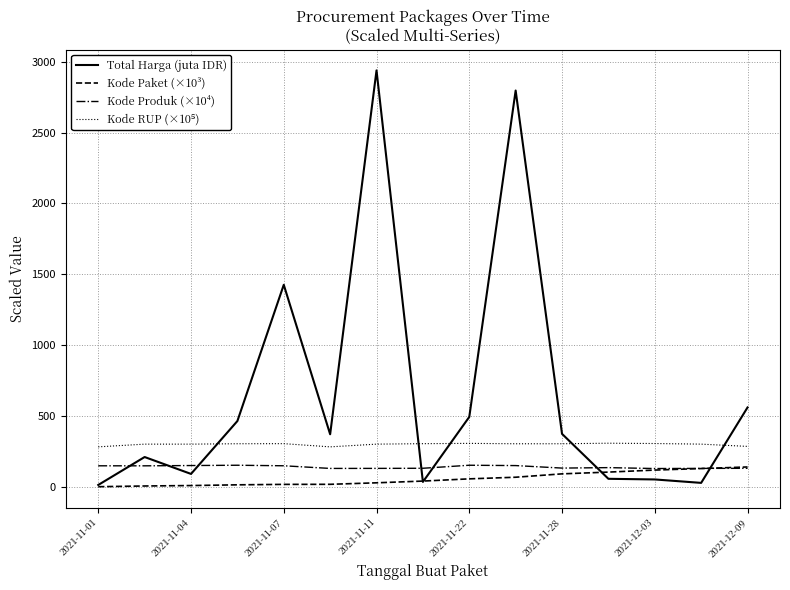

Which series has the largest range (max minus min)?

Total Harga (juta IDR)